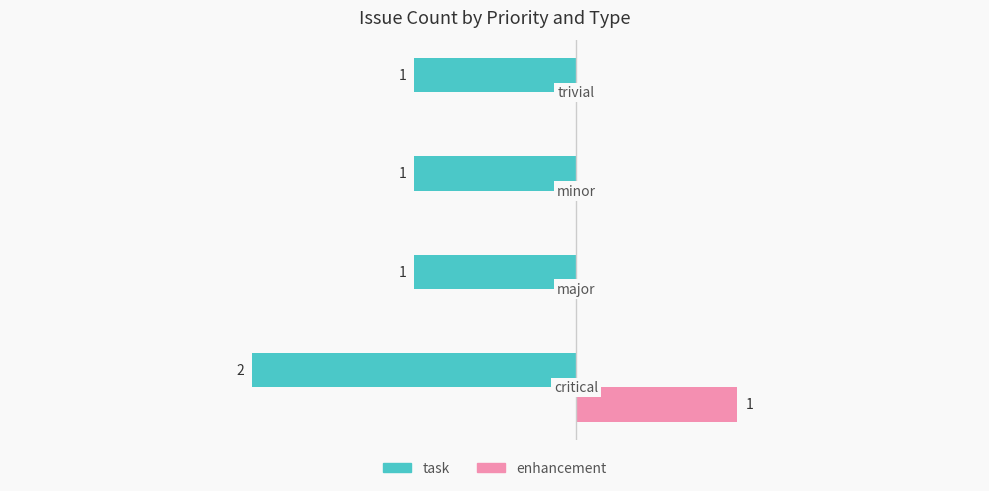

What are all the series names shown in the legend?

task, enhancement